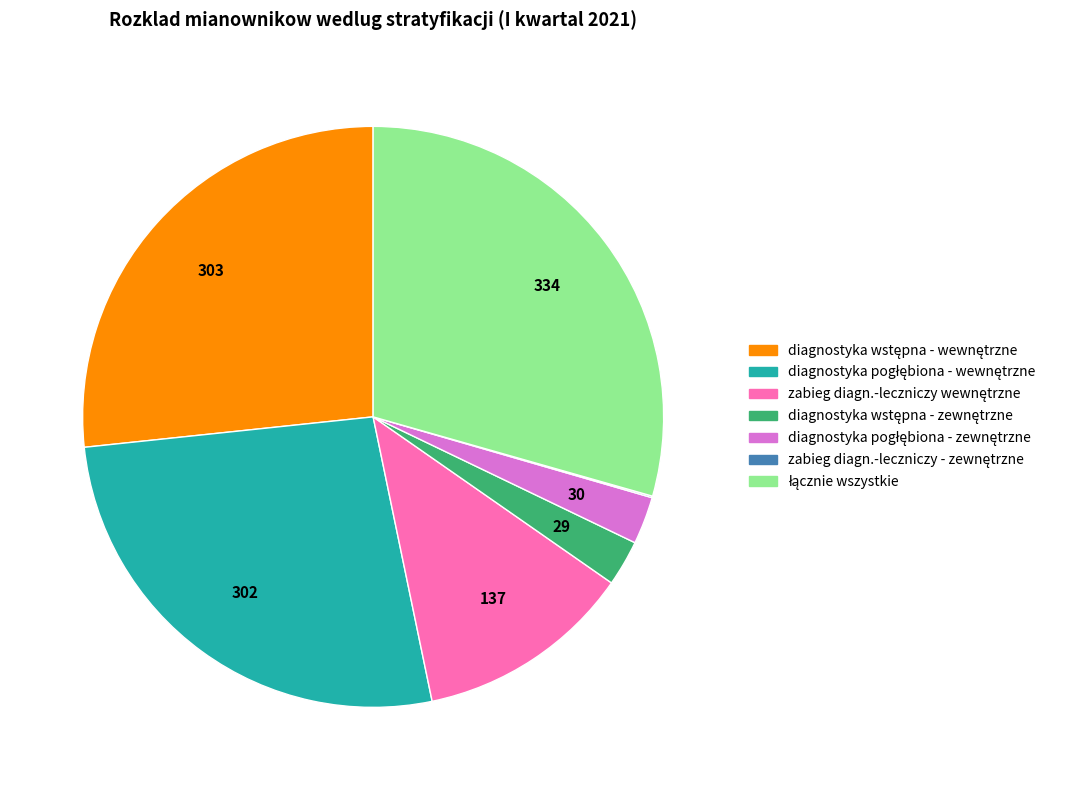

Is there any slice that represents more than half of the pie?

No